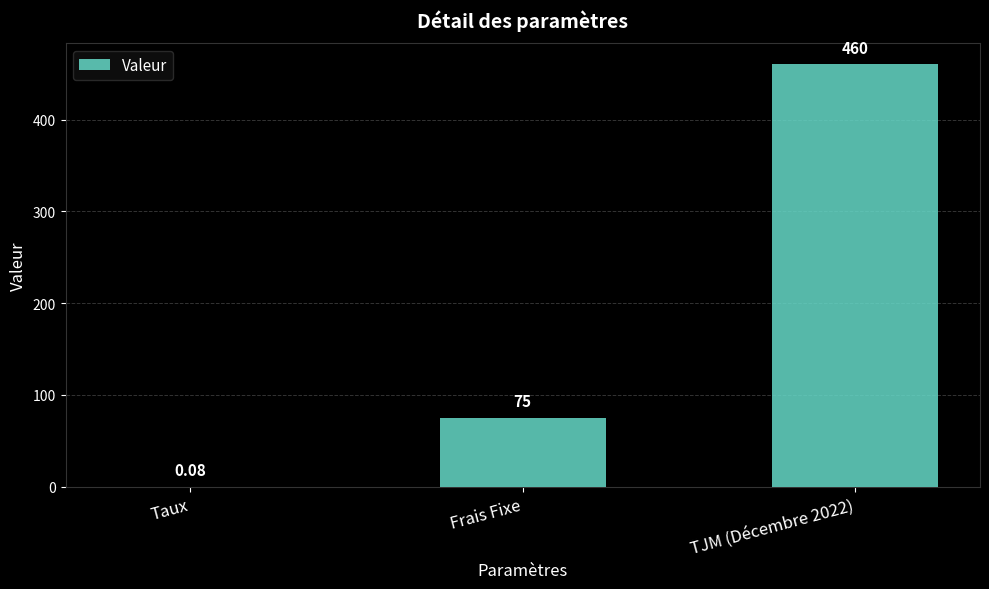

What is the change in value from Frais Fixe to TJM (Décembre 2022)?

+385.0